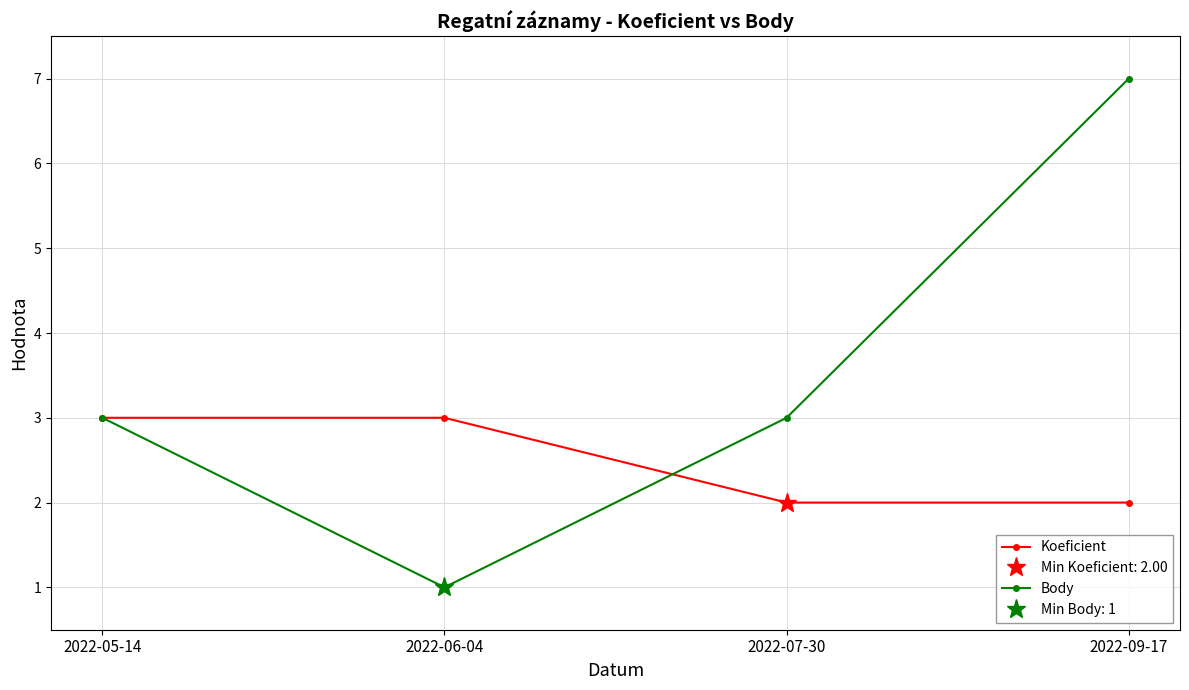

The value of Koeficient at 2022-06-04 is 3. True or false?

True